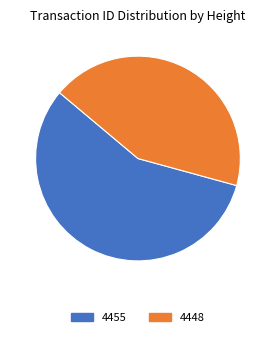

The 4448 slice represents 53% of the pie. True or false?

False